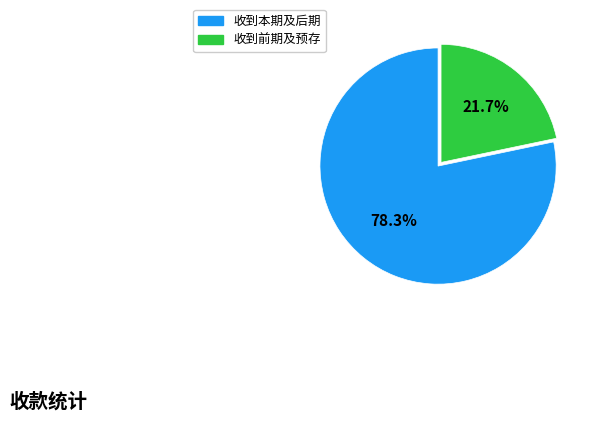

To the nearest percent, what is the average slice percentage?

50%